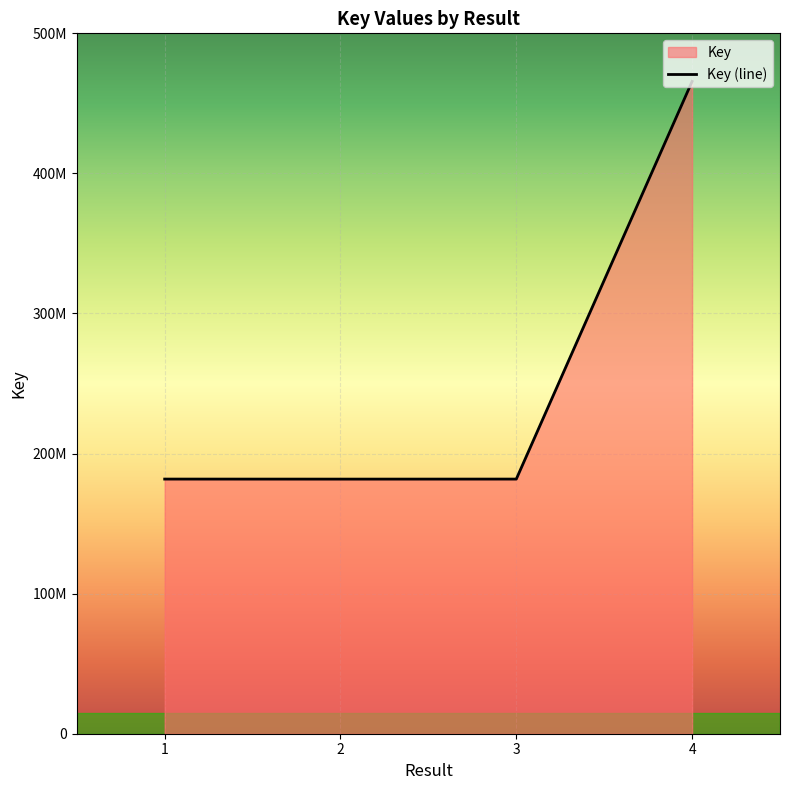

Where is the data nearest to the value 323706759?

1